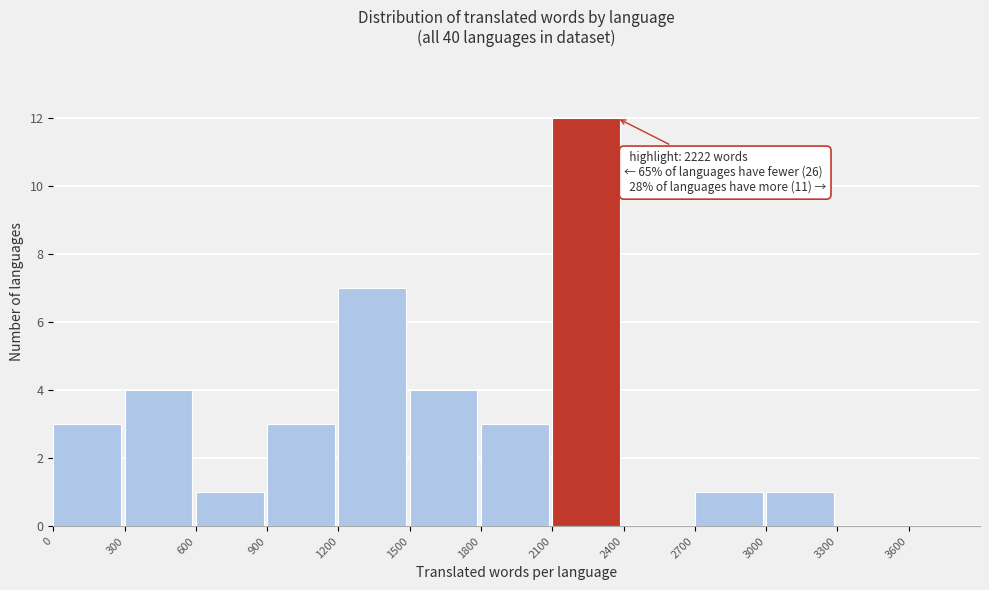

Over which range of the x-axis is the bar tallest?

2100 to 2400